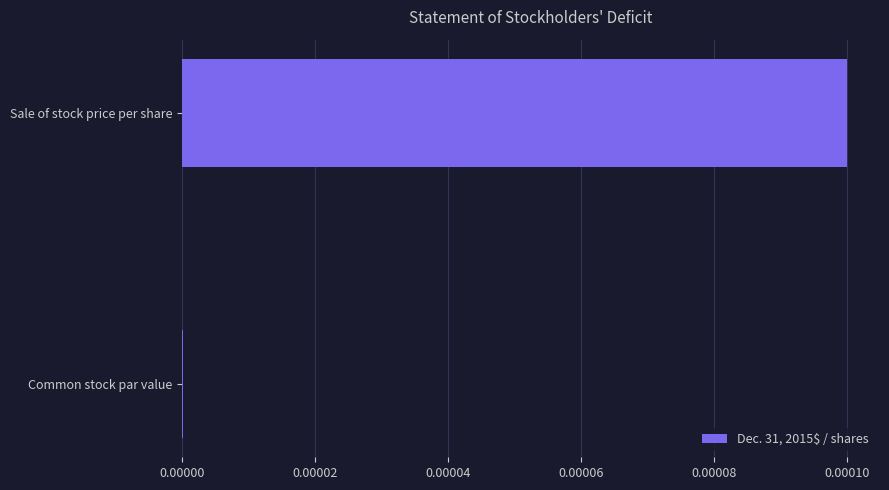

Which category has the highest value across all series?

Sale of stock price per share